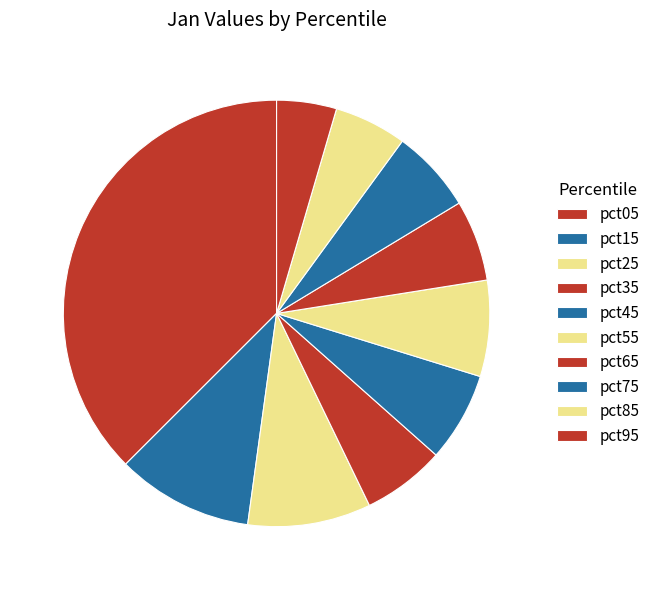

What is the total percentage of pct15 and pct55?

17.6%